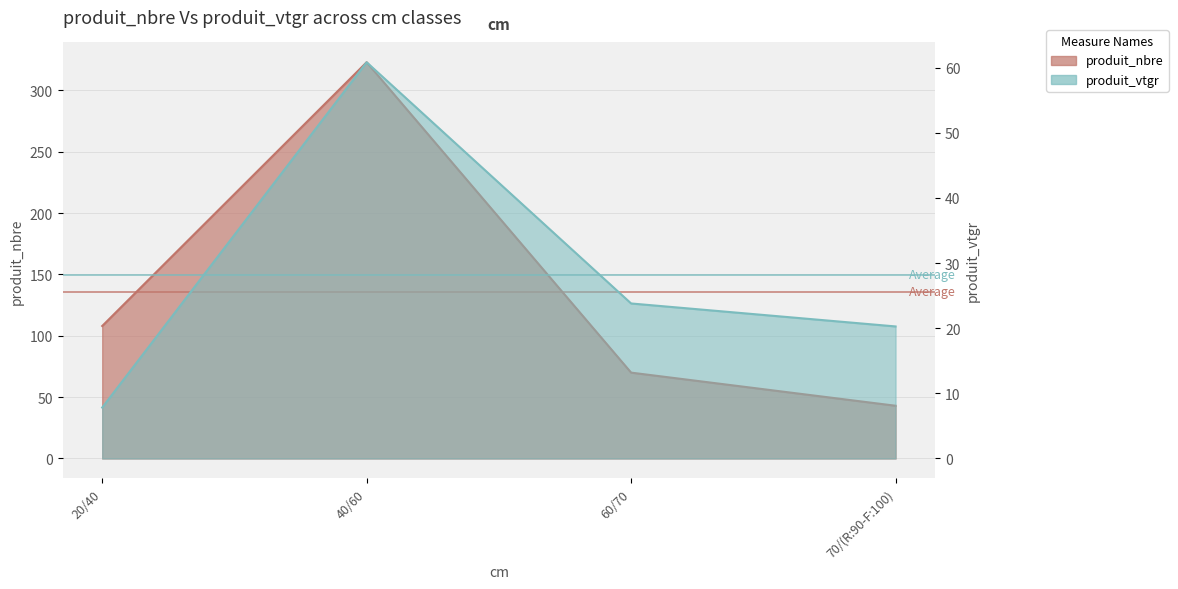

Rank the categories by produit_vtgr value from highest to lowest.

40/60, 60/70, 70/(R:90-F:100), 20/40